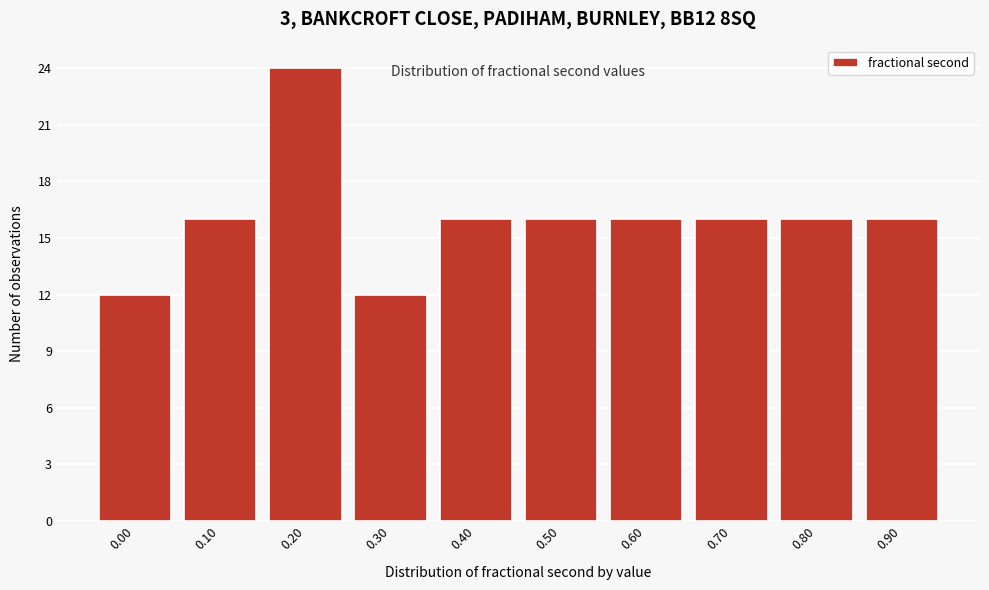

Reading right to left, what are all the values shown in this chart?

16	16	16	16	16	16	12	24	16	12